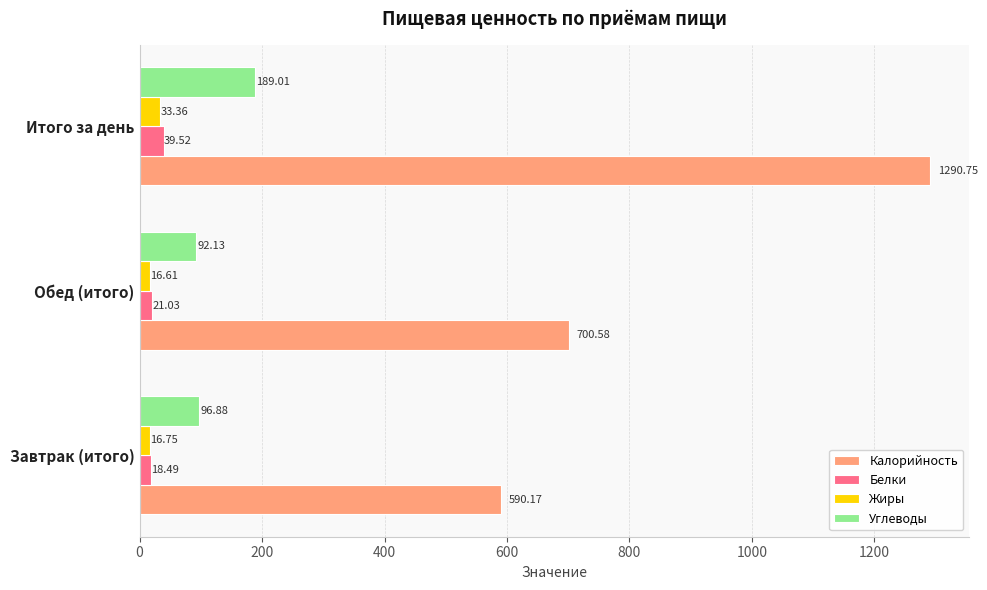

What are all the series names shown in the legend?

Калорийность, Белки, Жиры, Углеводы